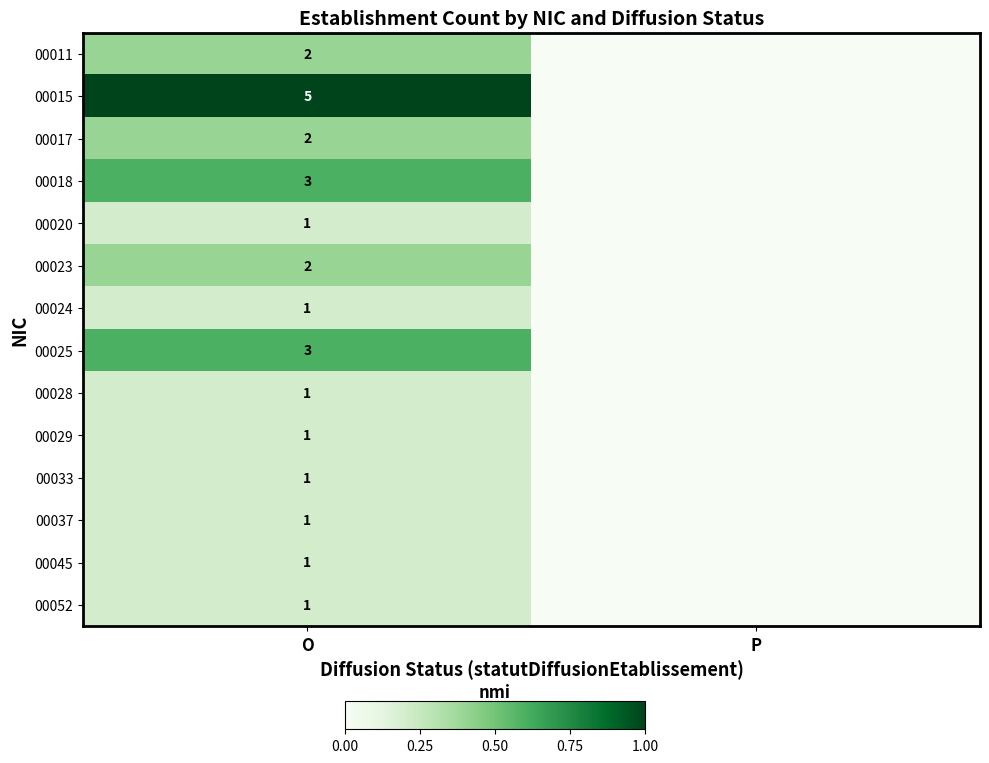

What is the spread (max minus min) of values at O?

4